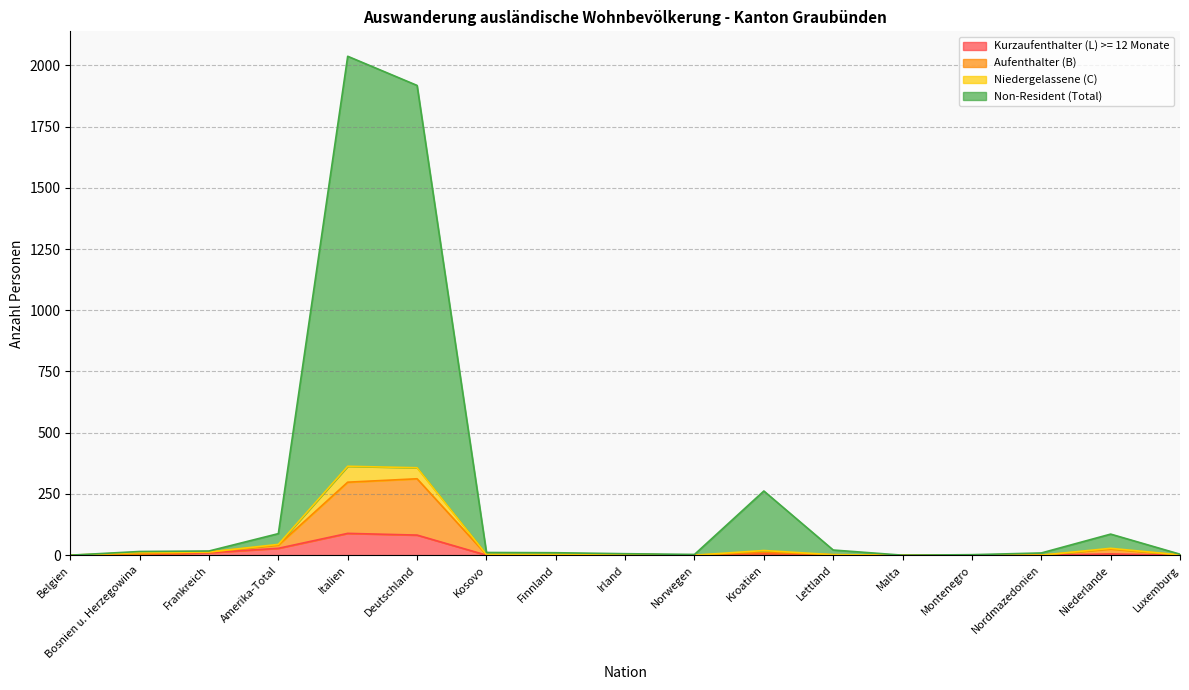

Count the number of categories in the chart.

17